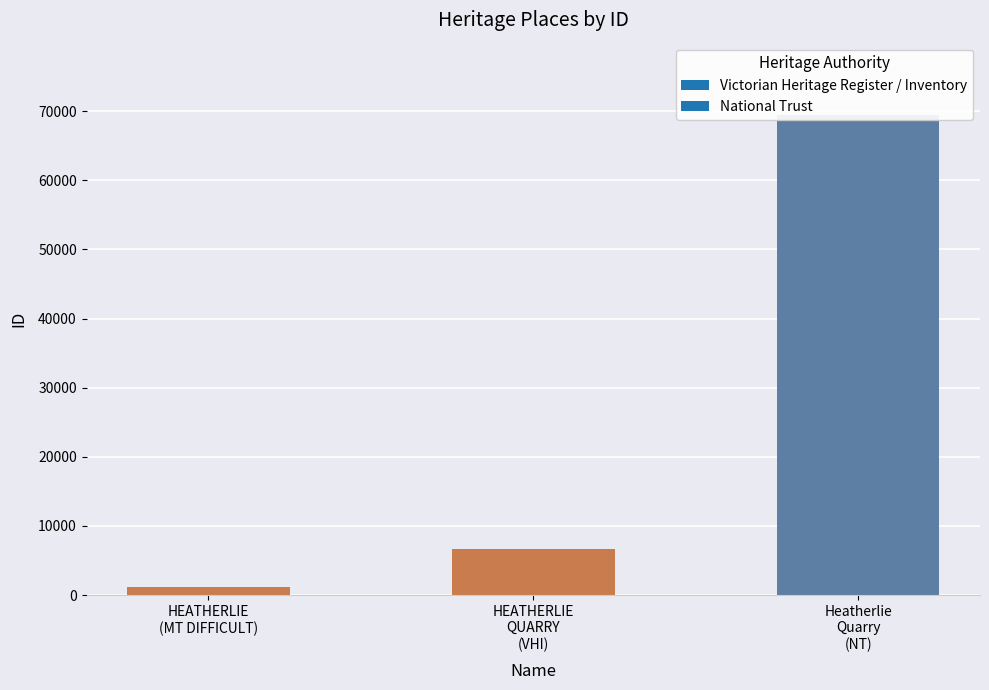

What is the label of the 2nd bar from the right?

HEATHERLIE QUARRY